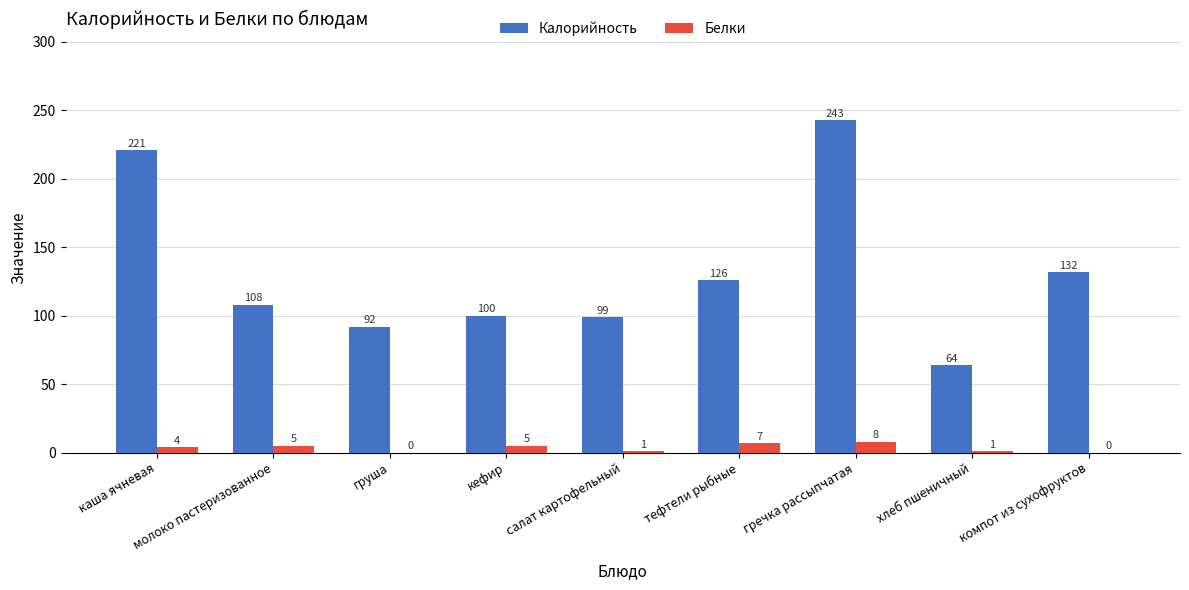

True or false: Белки has a value of 7 at тефтели рыбные.

True